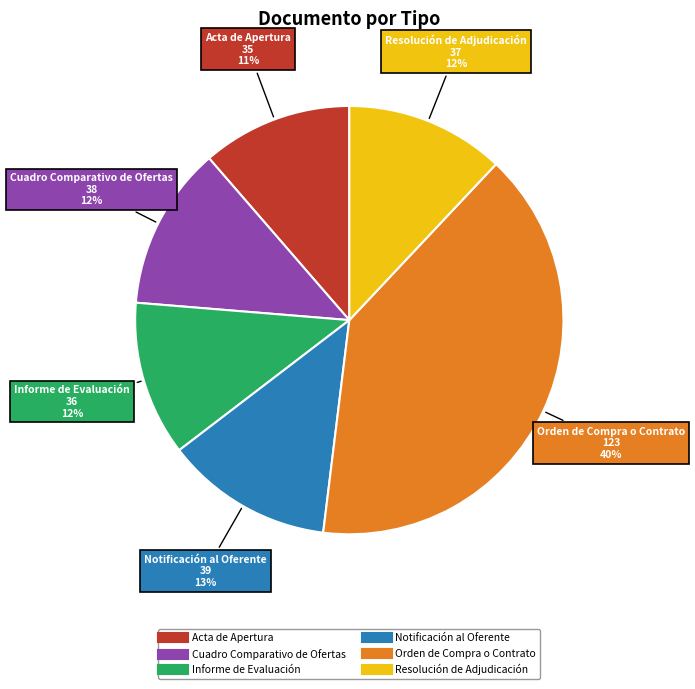

To the nearest percent, what is the difference between the Cuadro Comparativo de Ofertas and Orden de Compra o Contrato slice percentages?

28%